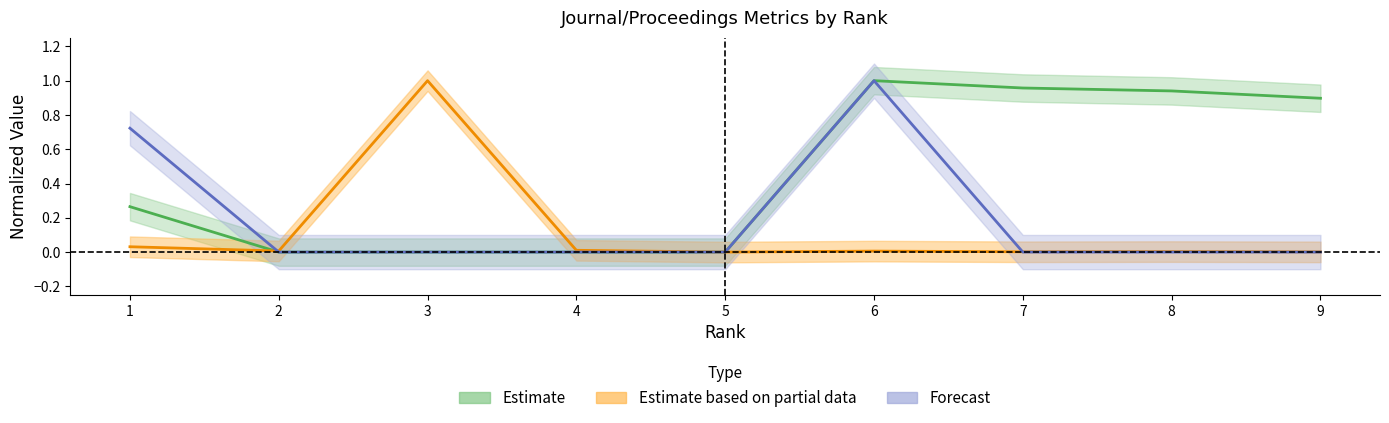

In Total Cites (3years), how many points are higher than both neighbors (excluding endpoints)?

1